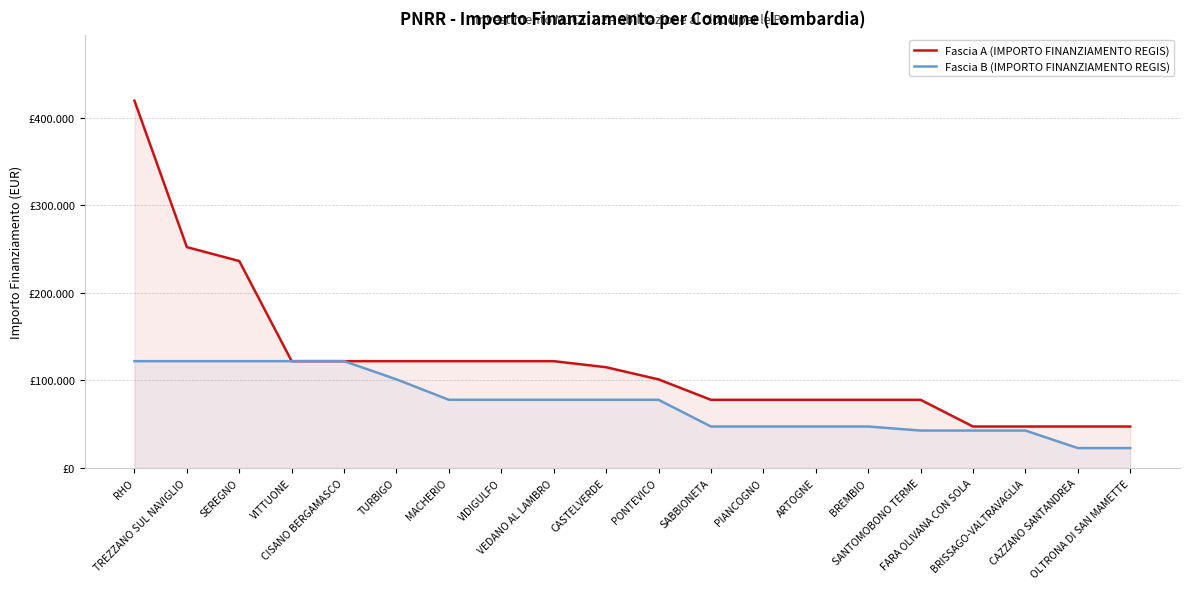

At CASTELVERDE, list the series in order from smallest to largest.

Fascia B (IMPORTO FINANZIAMENTO REGIS), Fascia A (IMPORTO FINANZIAMENTO REGIS)